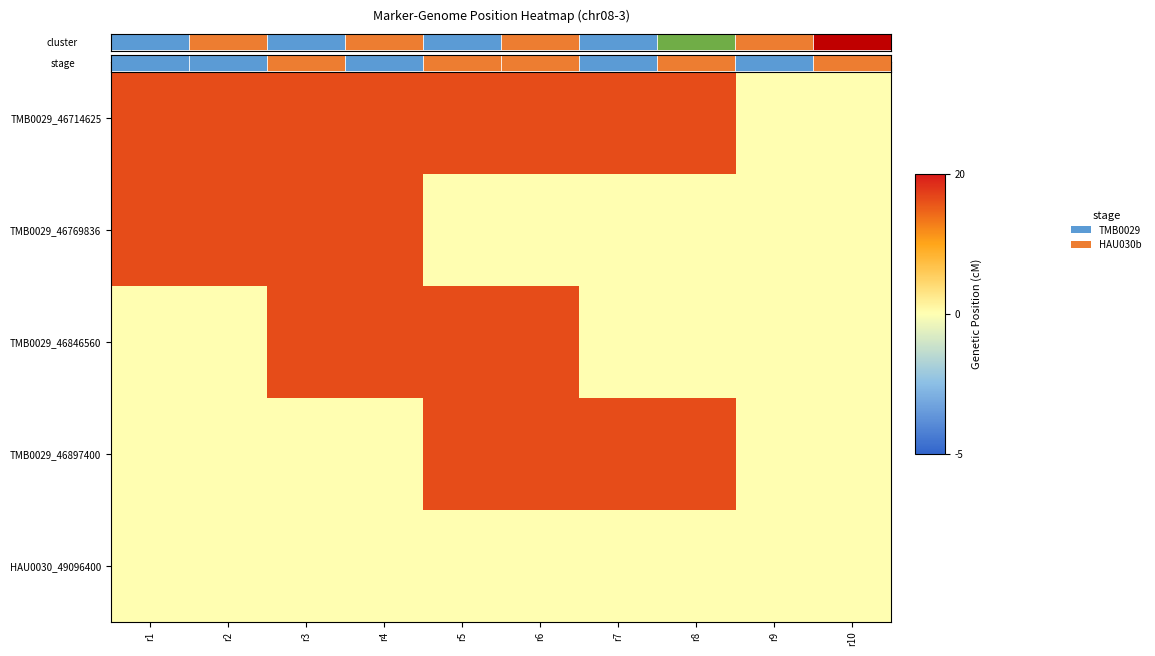

Between r2 and r9, which is larger?

r2